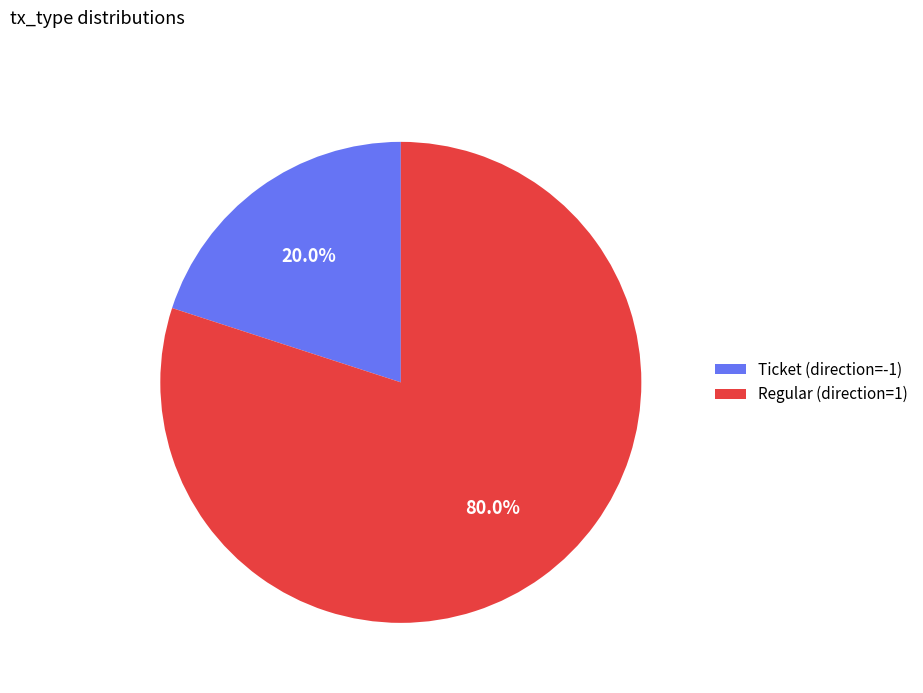

Which category has the smallest portion of the pie?

Ticket (direction=-1)